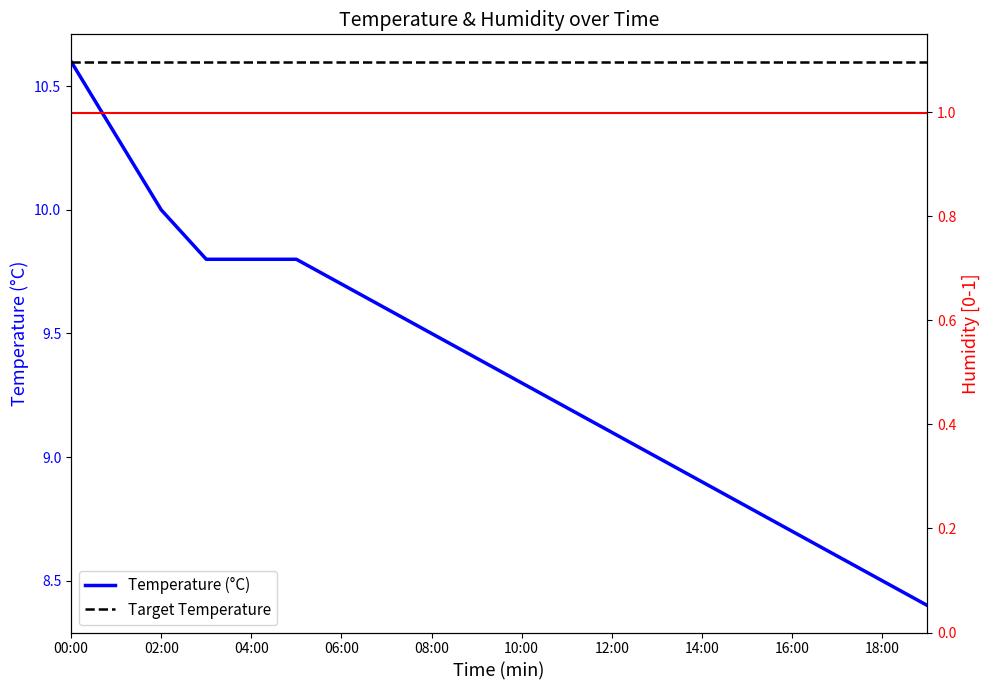

True or false: Humidity [0-1] has more than 1 interior local peaks.

False